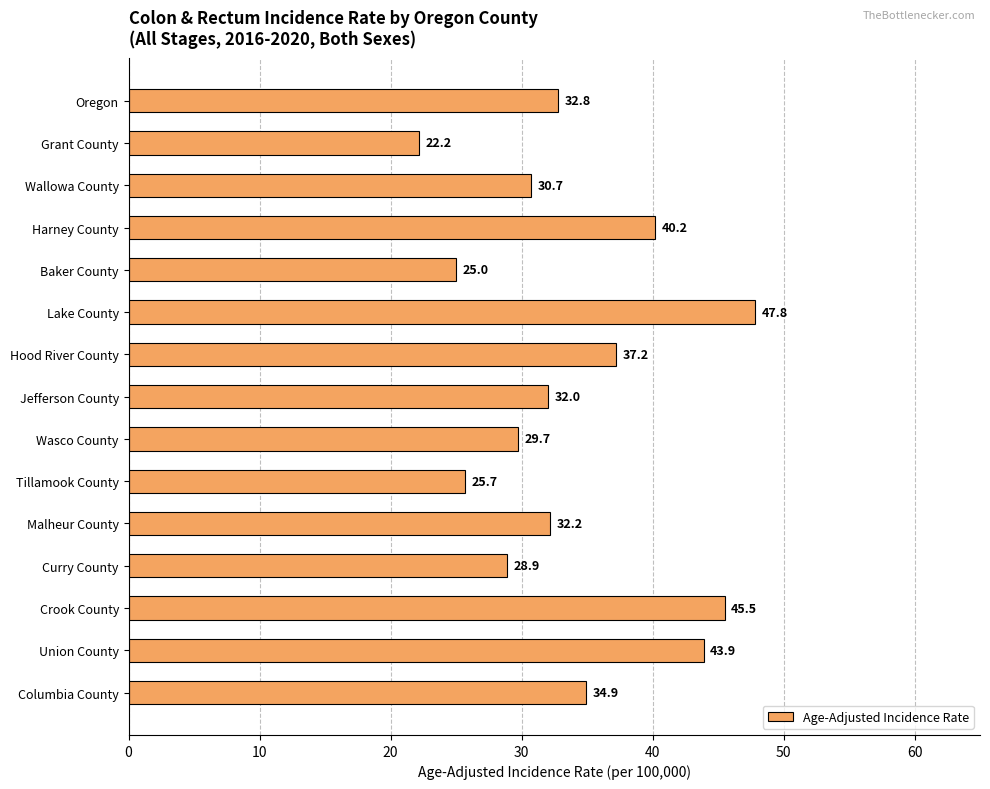

What is the sum of all values?

508.7